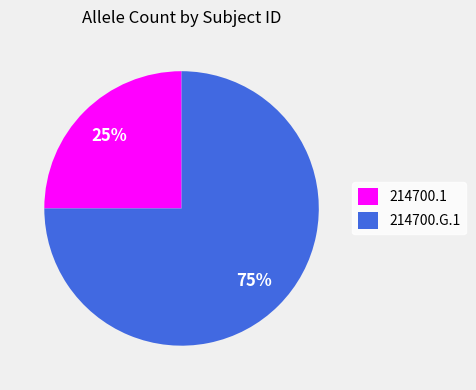

Does any single category account for the majority?

Yes